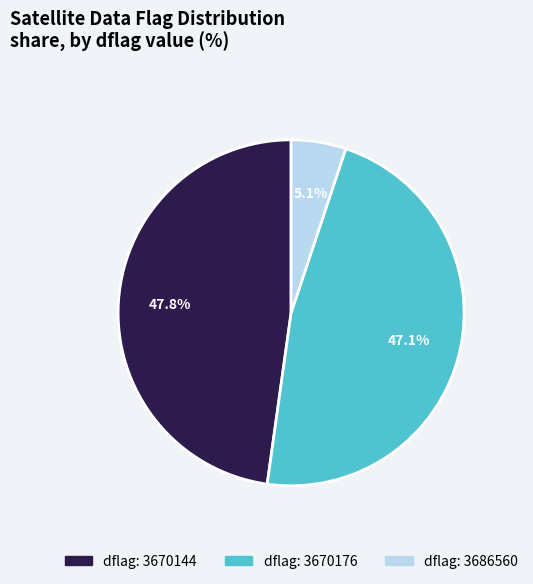

Does any single category account for the majority?

No